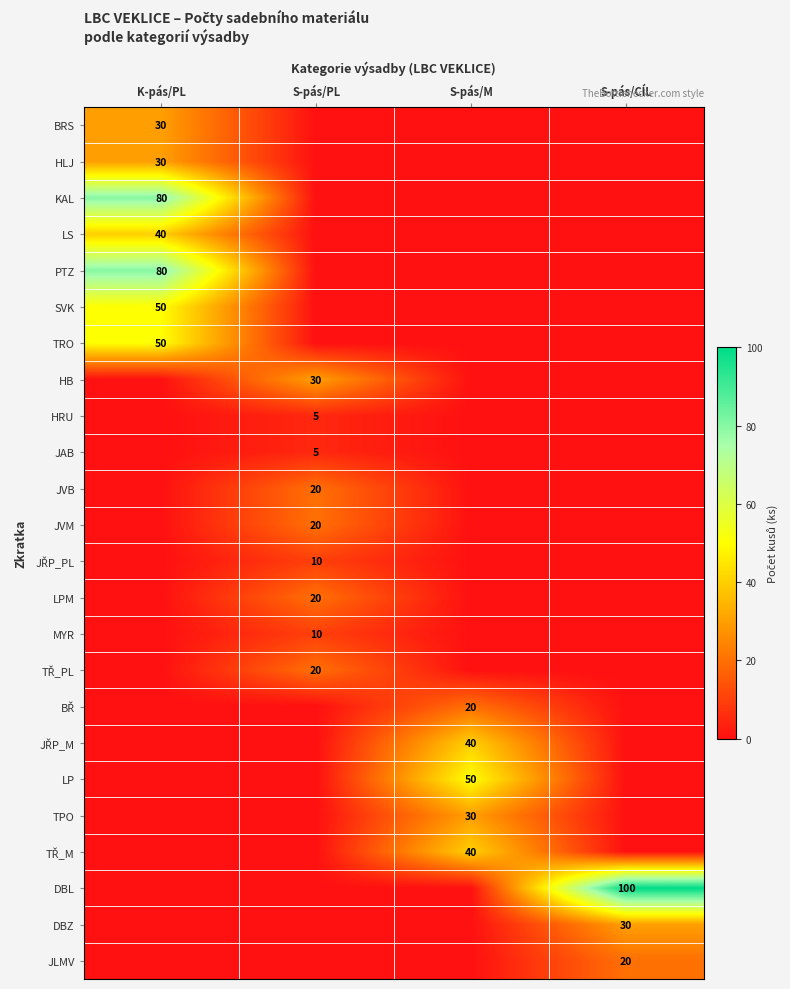

Rank the series at S-pás/M from highest to lowest value.

LP, JŘP_M, TŘ_M, TPO, BŘ, BRS, HLJ, KAL, LS, PTZ, SVK, TRO, HB, HRU, JAB, JVB, JVM, JŘP_PL, LPM, MYR, TŘ_PL, DBL, DBZ, JLMV